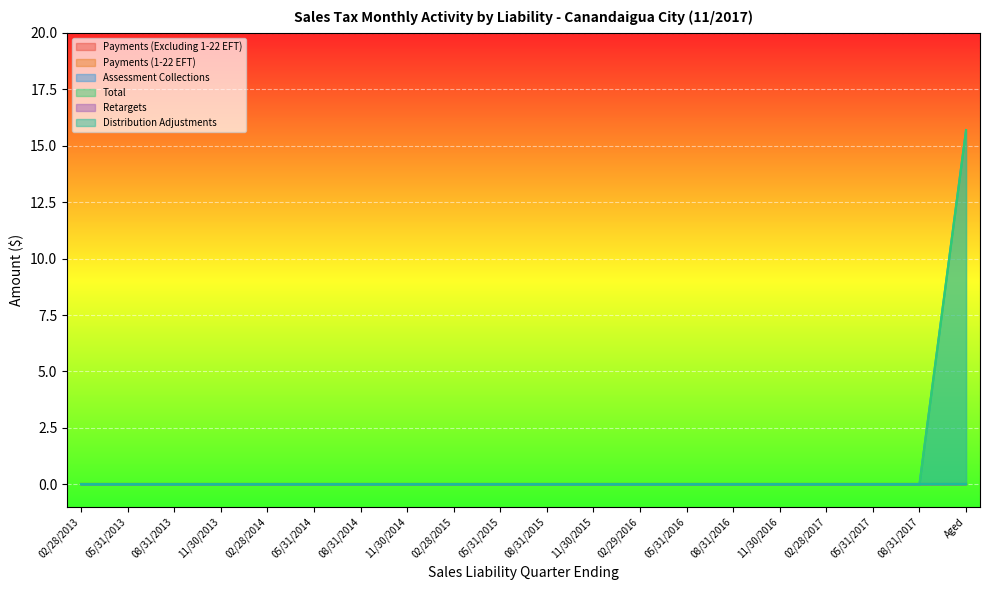

True or false: Distribution Adjustments has a value of 0.0 at 05/31/2014.

True